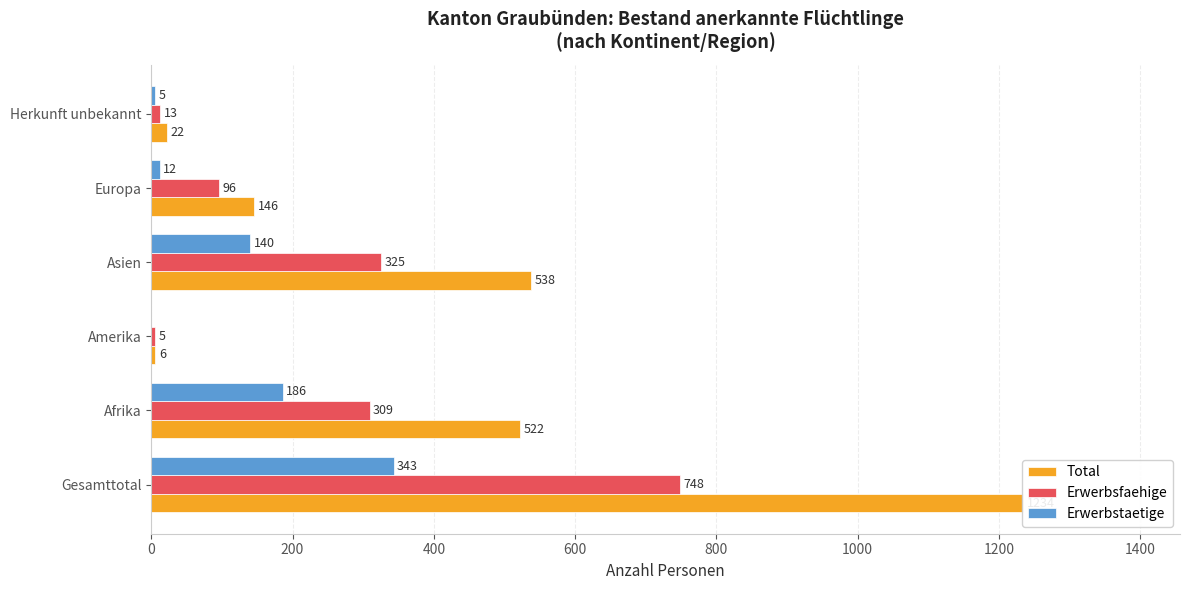

Which series has the largest total across all categories?

Total